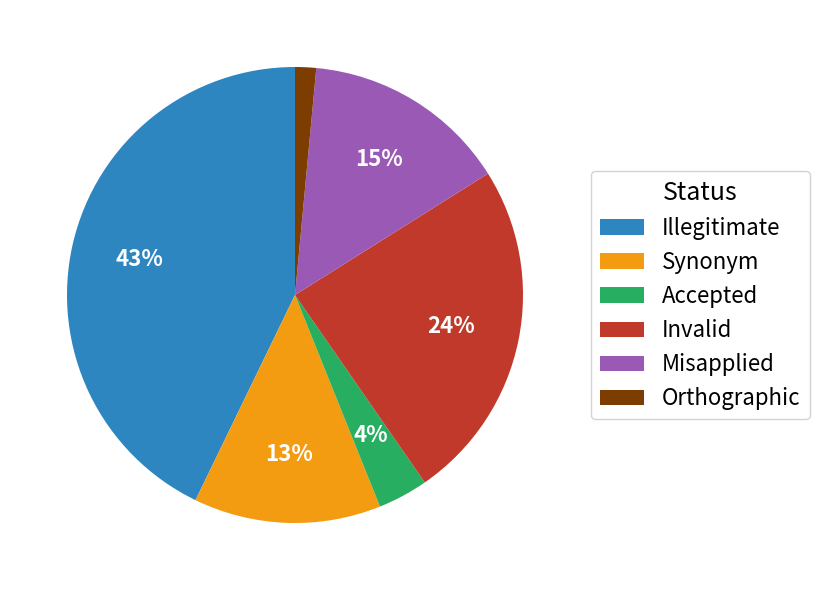

To the nearest percent, what is the average slice percentage?

17%